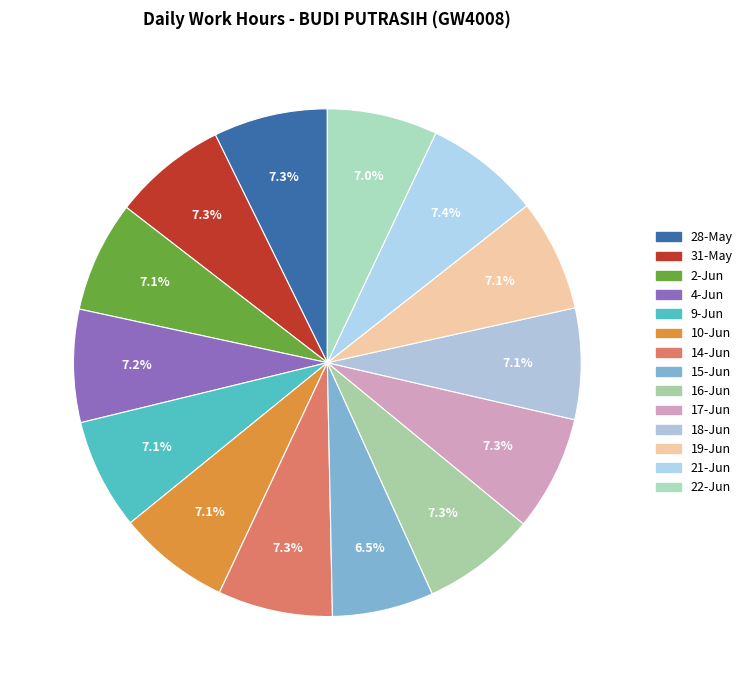

Is there any slice that represents more than half of the pie?

No